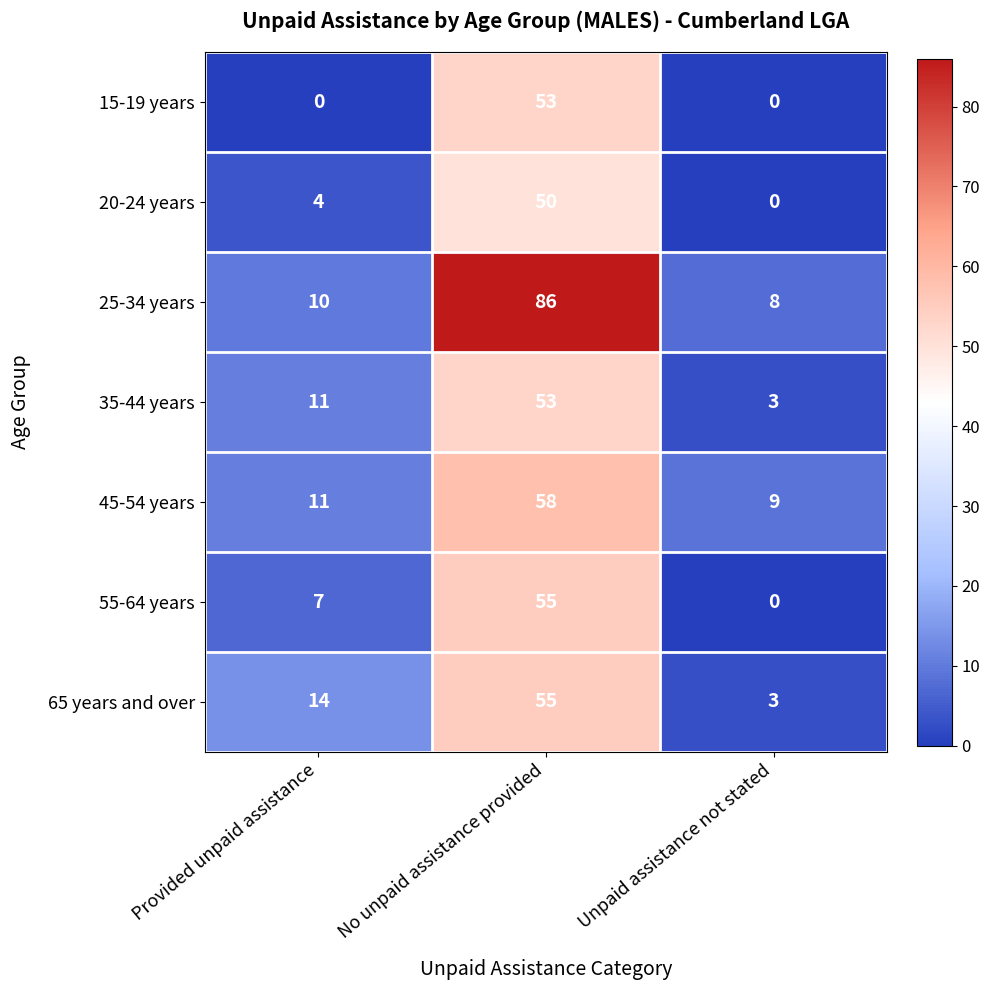

The 25-34 years series shows 86 at No unpaid assistance provided. True or false?

True